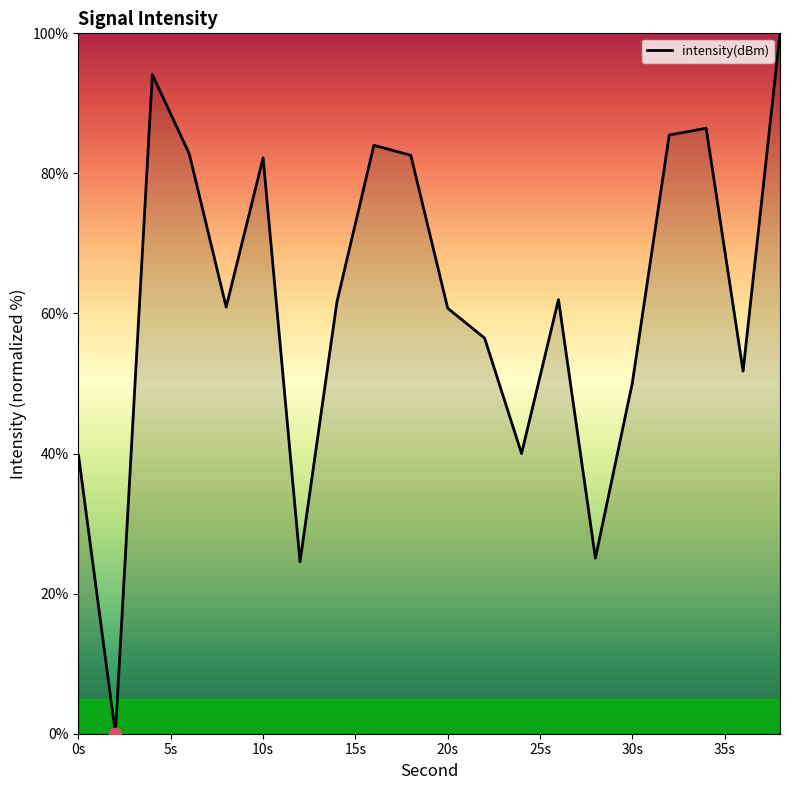

What is the greatest value displayed?

100.0